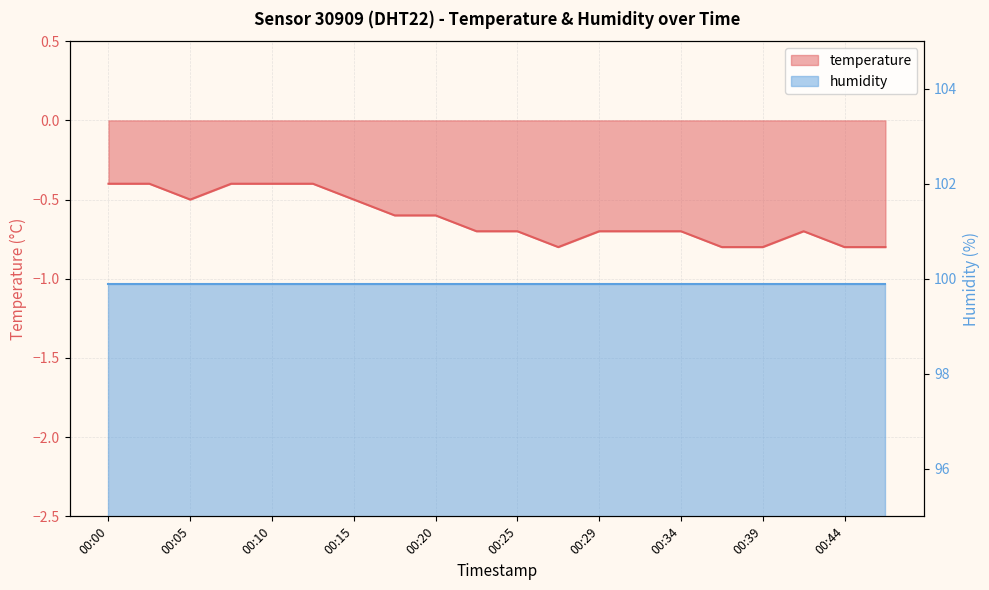

Reading left to right, transcribe all the data shown in this chart.

-0.4	-0.4	-0.5	-0.4	-0.4	-0.4	-0.5	-0.6	-0.6	-0.7	-0.7	-0.8	-0.7	-0.7	-0.7	-0.8	-0.8	-0.7	-0.8	-0.8